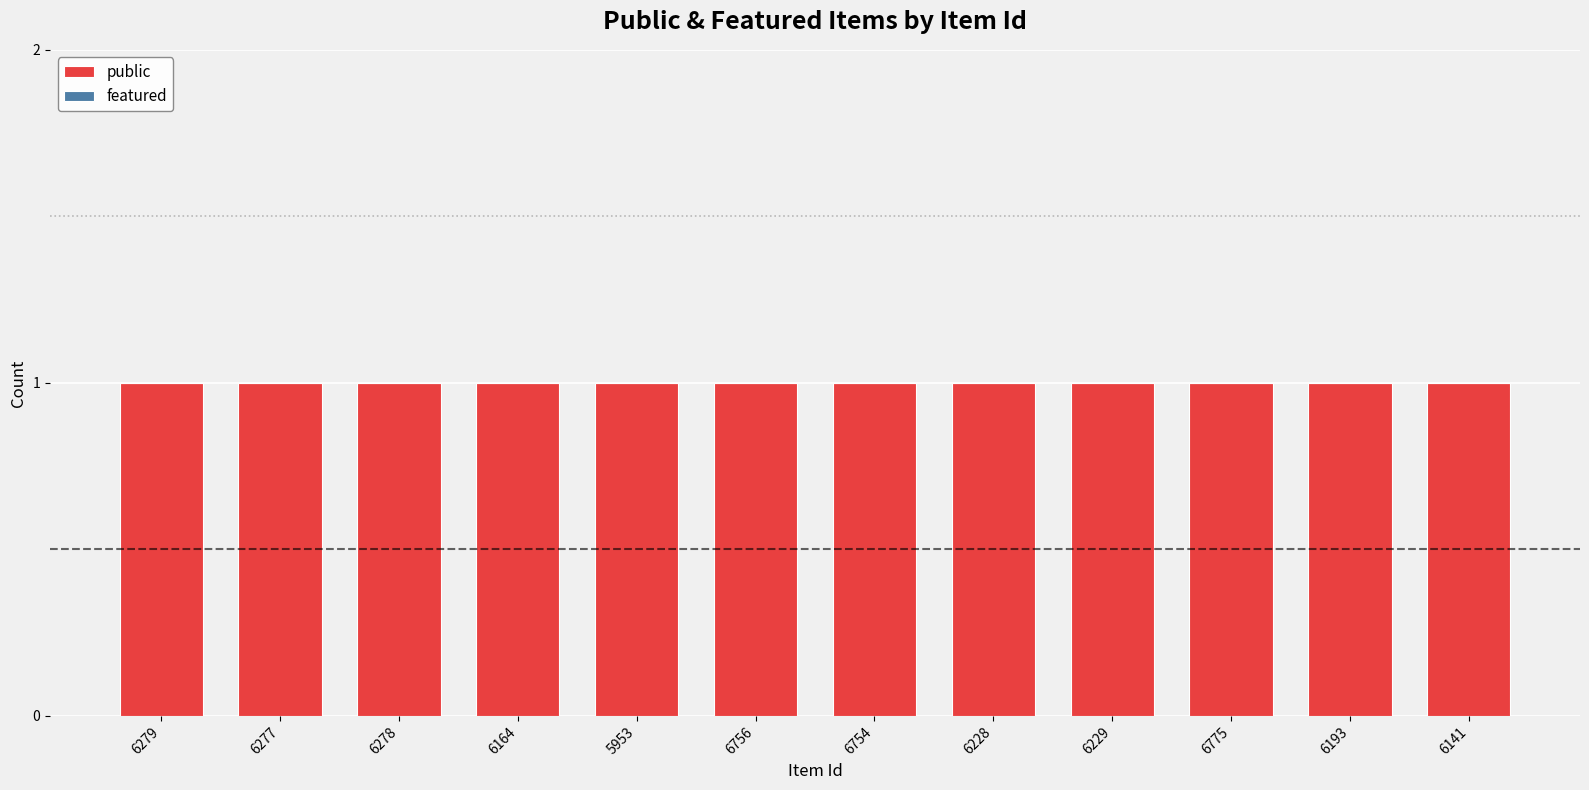

At how many categories does at least one series exceed 0?

12